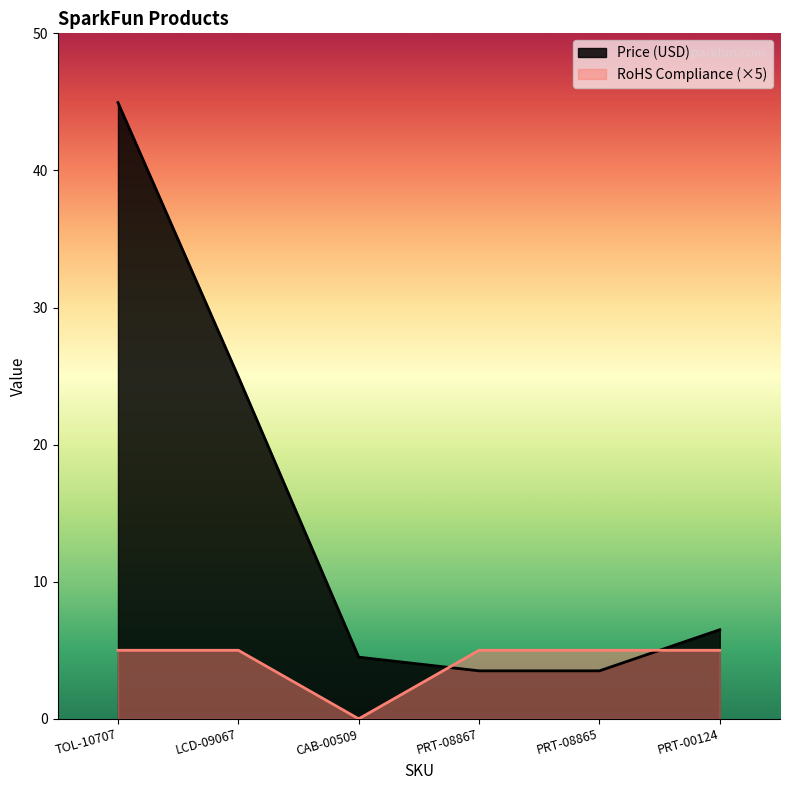

List the series in order of their overall mean, highest first.

Price (USD), RoHS Compliance (×5)